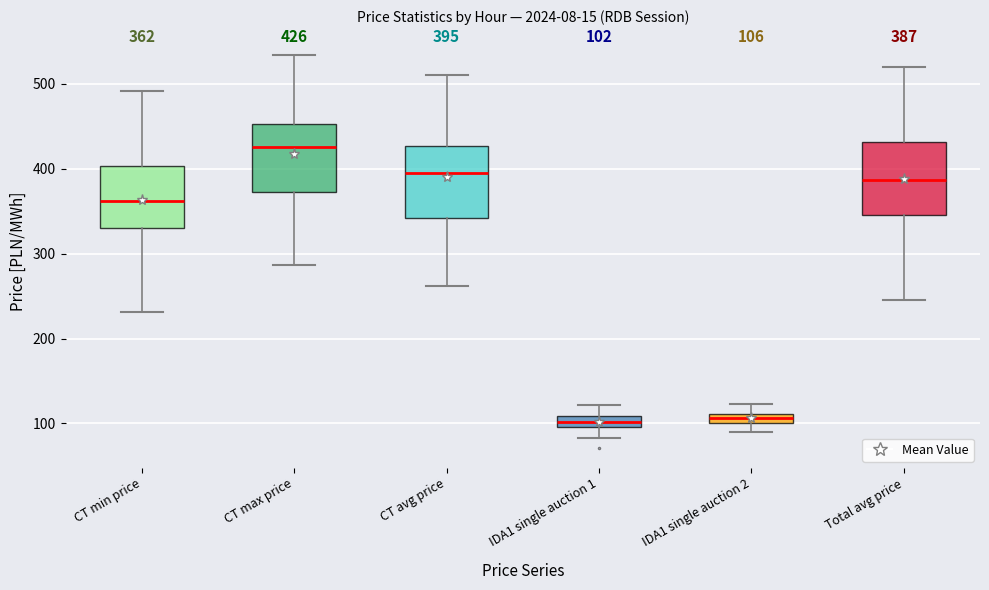

Which box has the highest median line?

CT max price